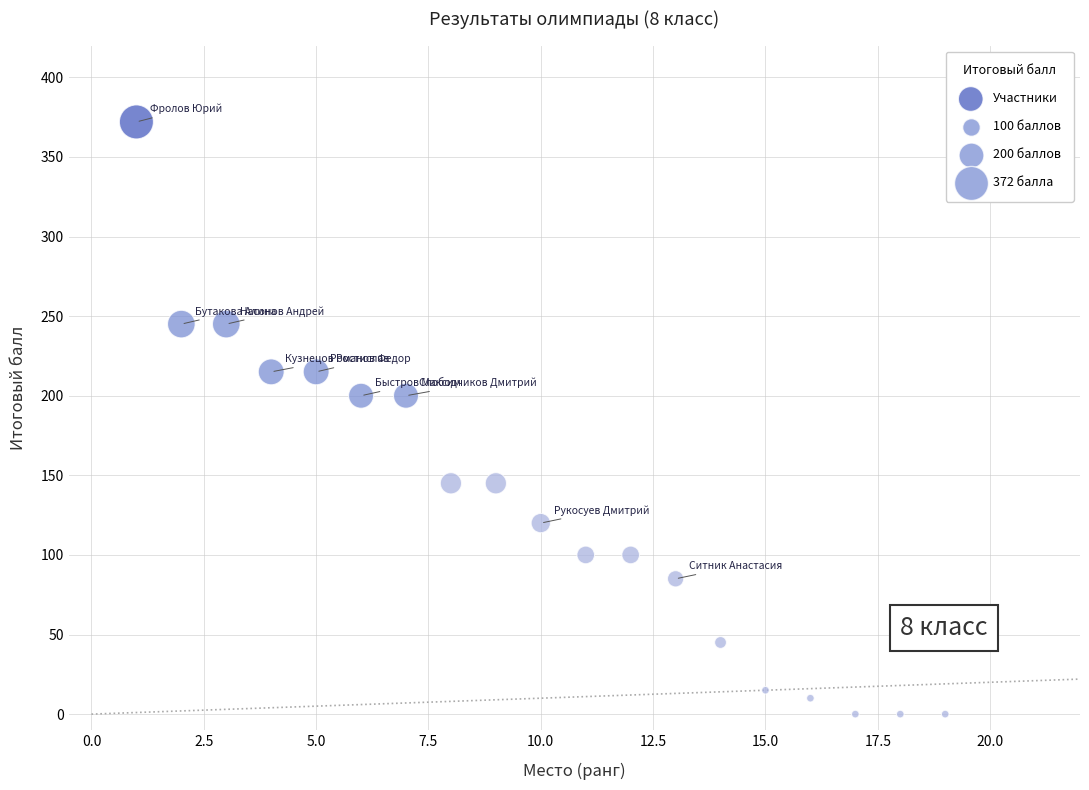

What is the range of X values (max minus min)?

18